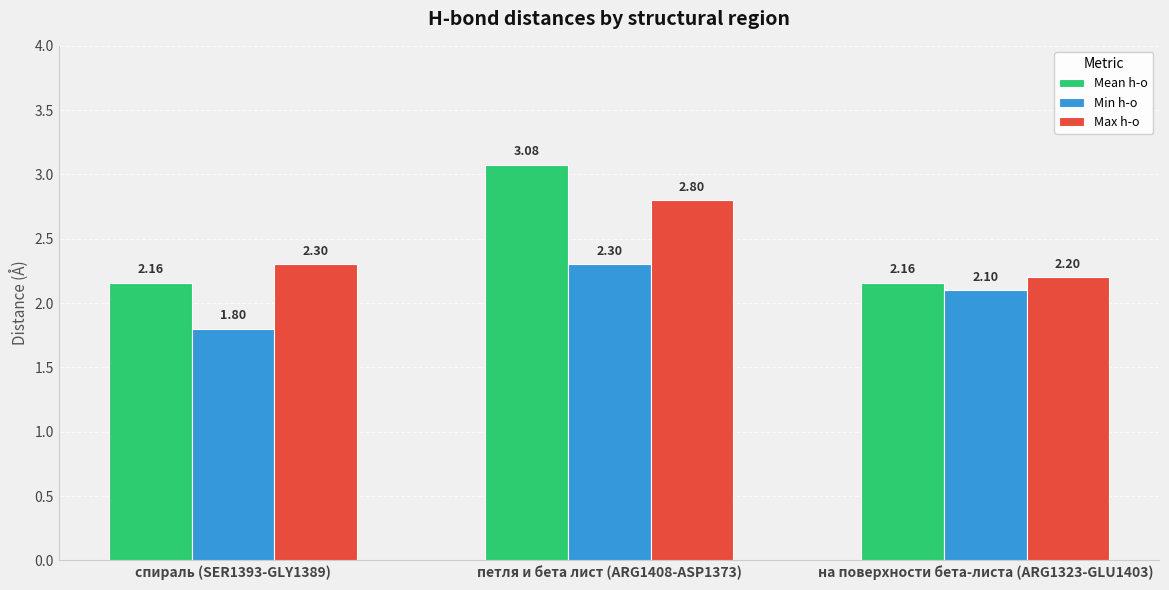

How many groups of bars are there?

3